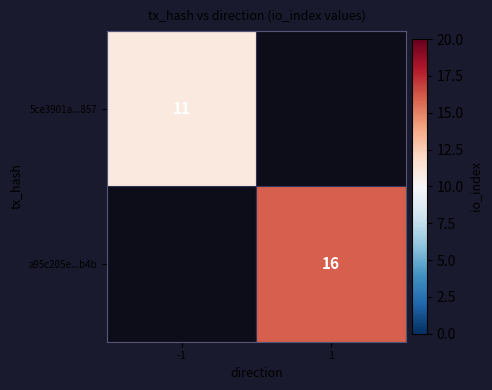

Count the number of categories in the chart.

2